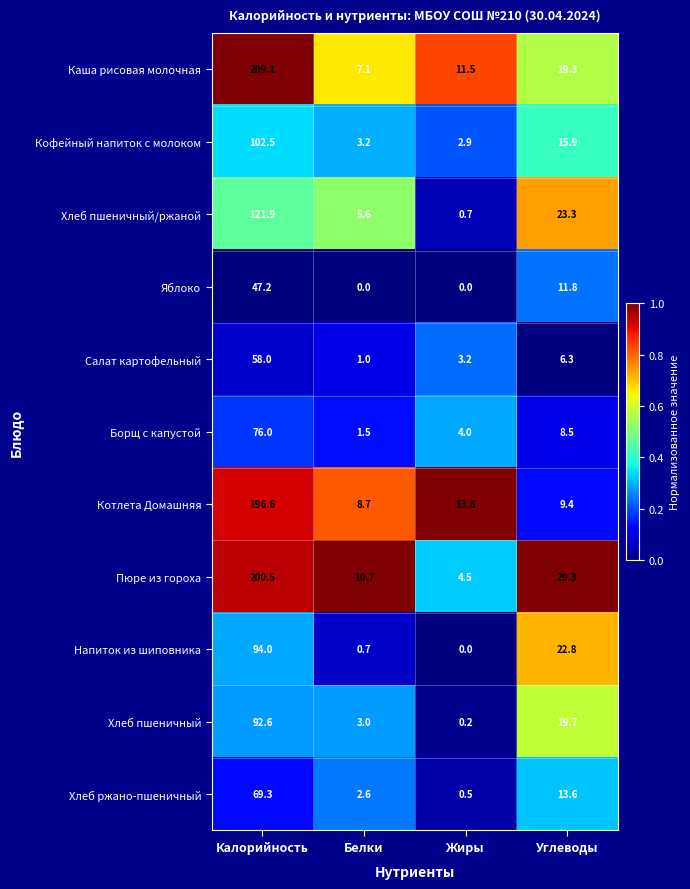

How many distinct data groups are displayed?

11